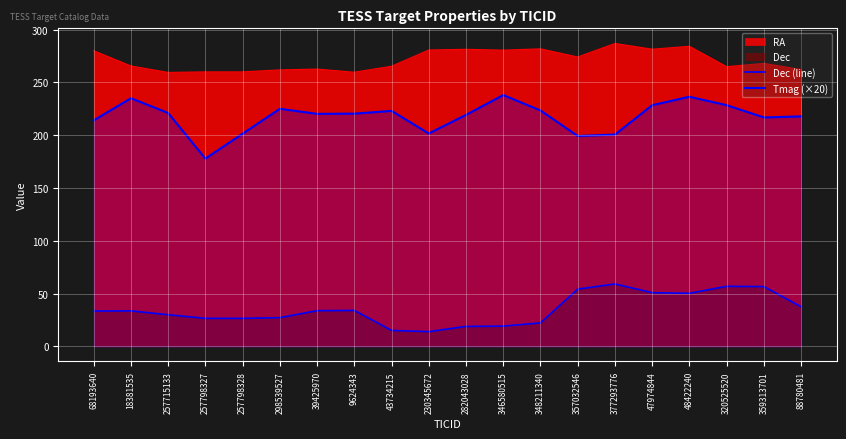

Where does the Tmag (×20) series first go above 220?

18381535